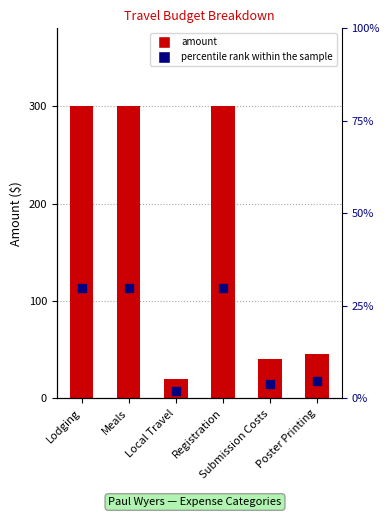

What is the ratio of the value at Submission Costs to the value at Registration?

0.1